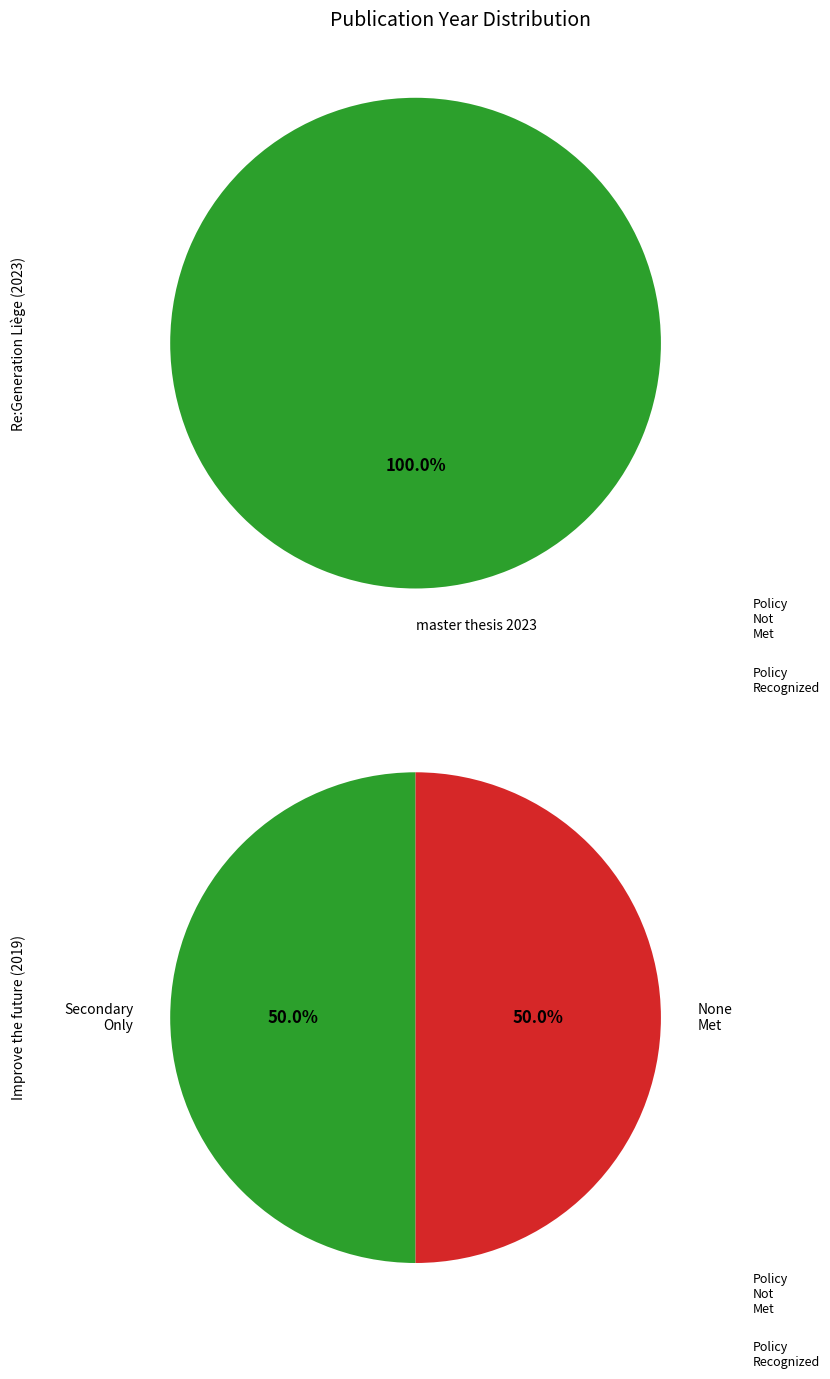

How many segments does this pie chart have?

2